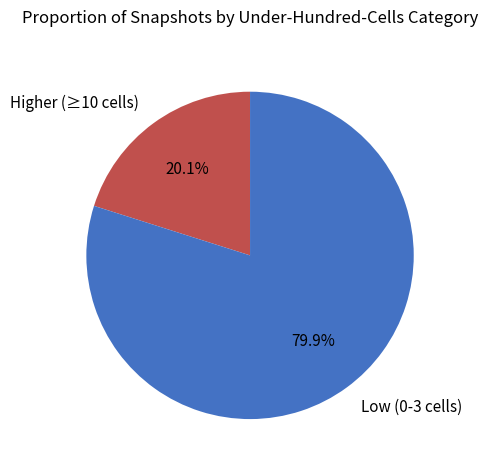

Rank the categories by value from highest to lowest.

Low (0-3 cells), Higher (≥10 cells)